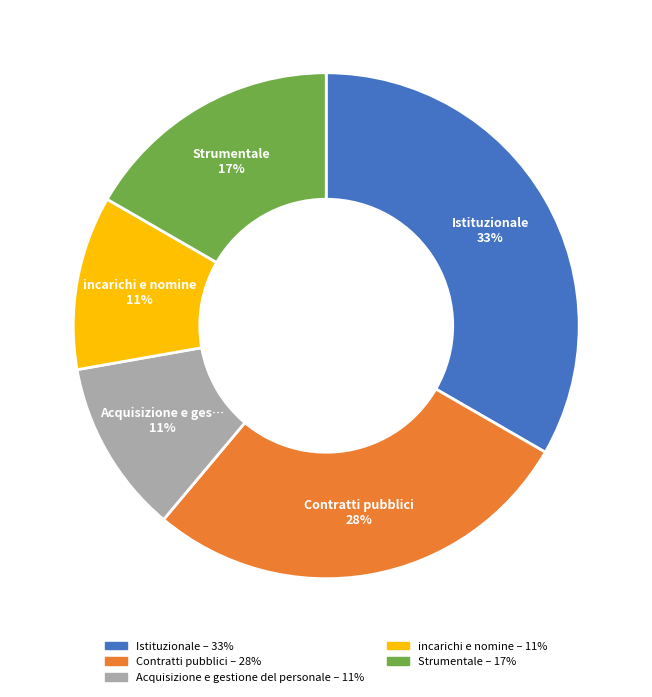

How many segments does this pie chart have?

5